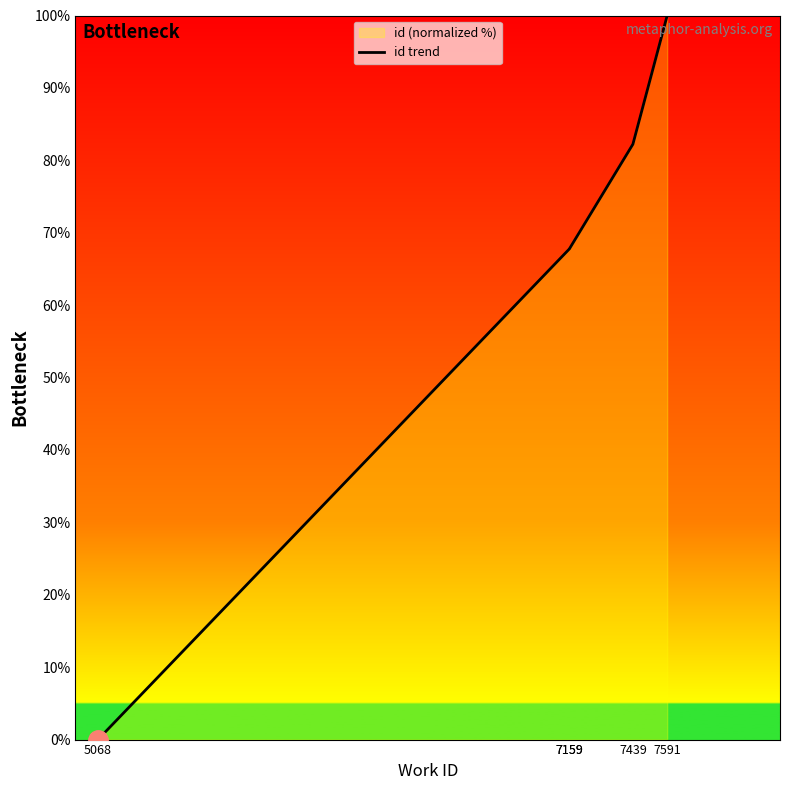

True or false: the data has more than 2 interior local peaks.

False